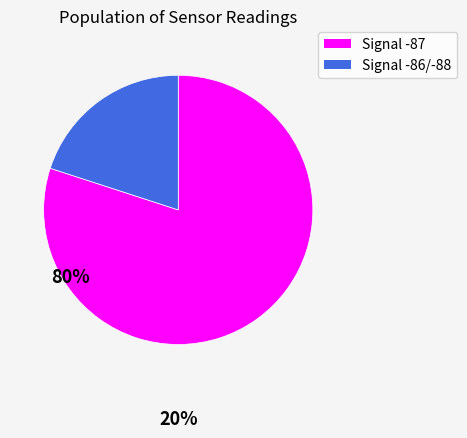

Is there any slice that represents more than half of the pie?

Yes